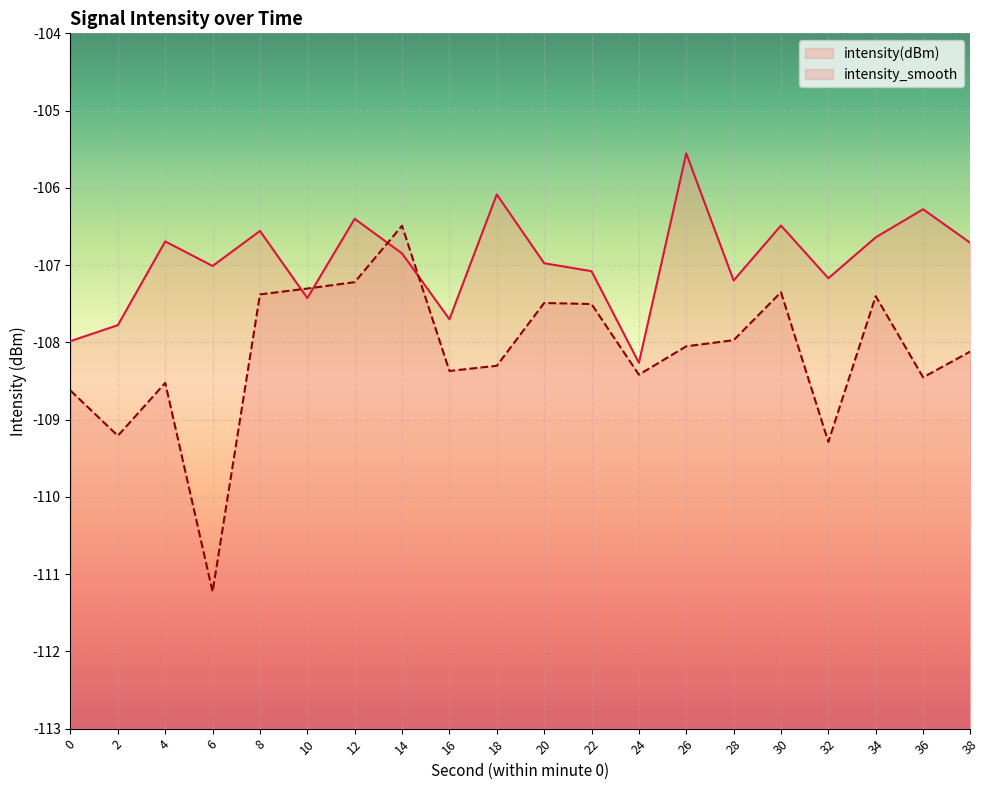

The value of intensity_smooth at 38 is -108.1. True or false?

True